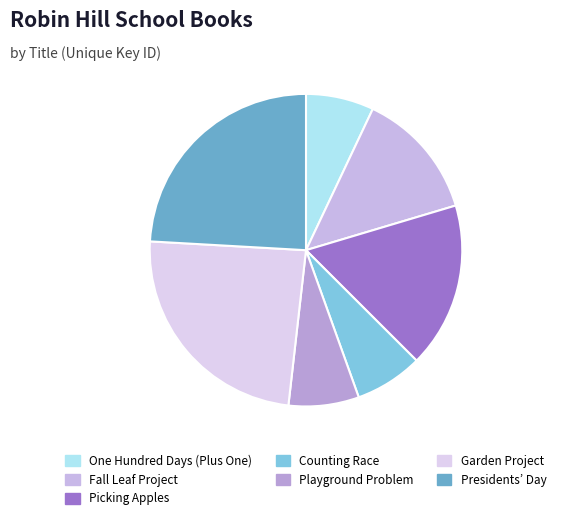

The Fall Leaf Project slice represents 21% of the pie. True or false?

False